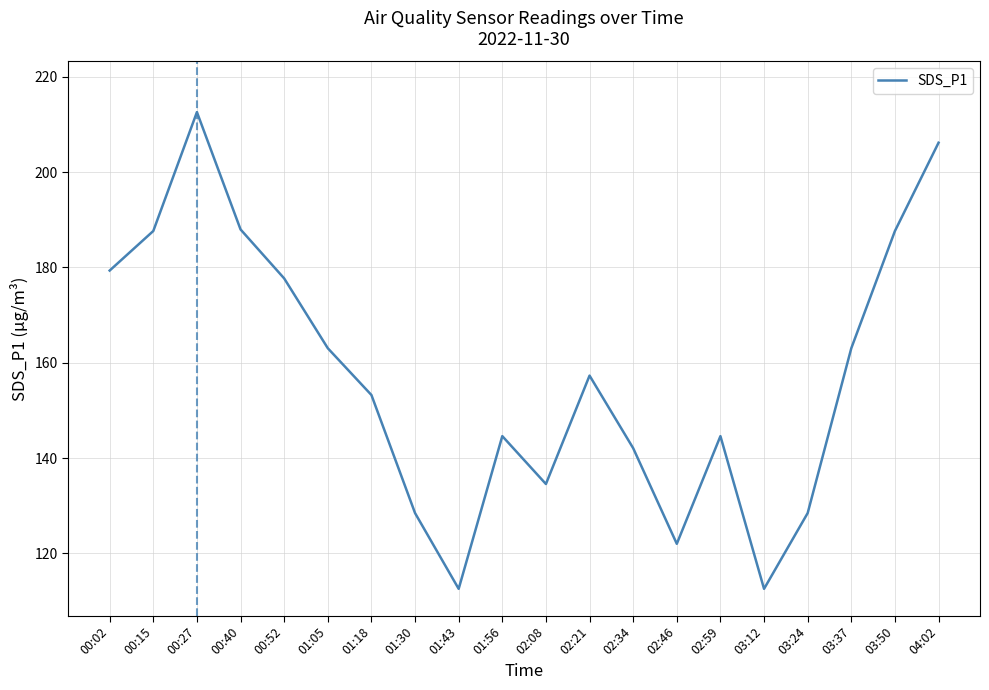

Approximately how many times larger is the value at 00:40 compared to 02:46?

1.5